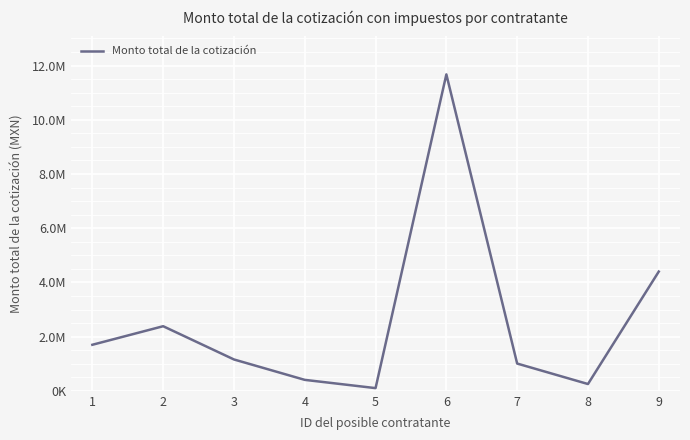

Is this an area chart (filled region under the line)?

No